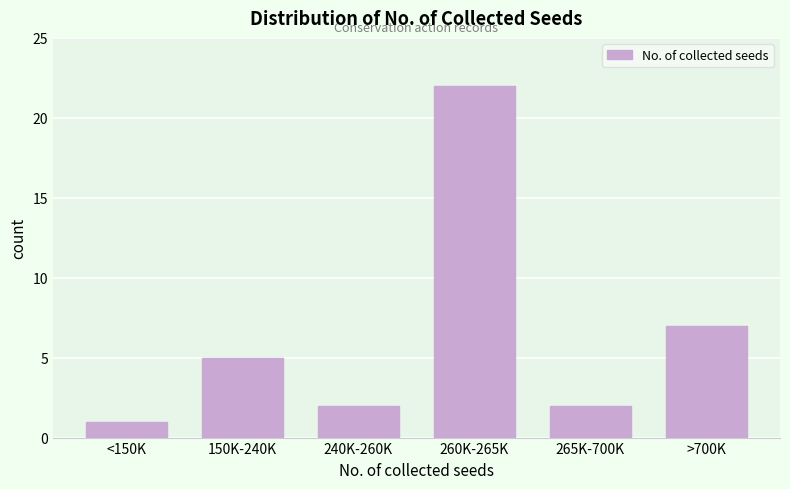

Reading left to right, list all the values displayed in this chart.

1	5	2	22	2	7